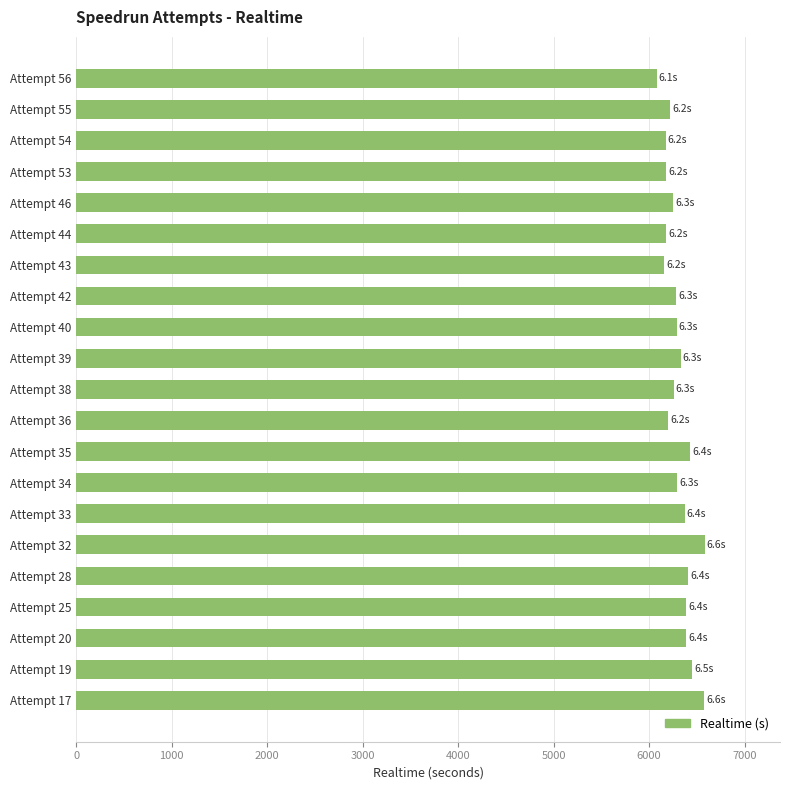

What is the ratio of the value at Attempt 40 to the value at Attempt 35?

1.0